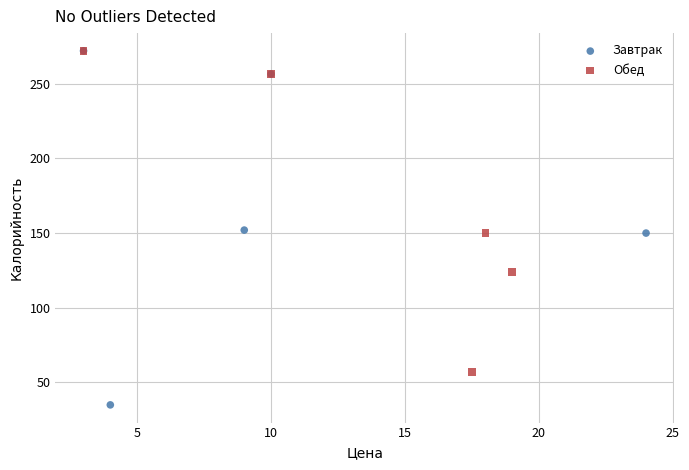

Which series has the largest Y range (max minus min)?

Завтрак